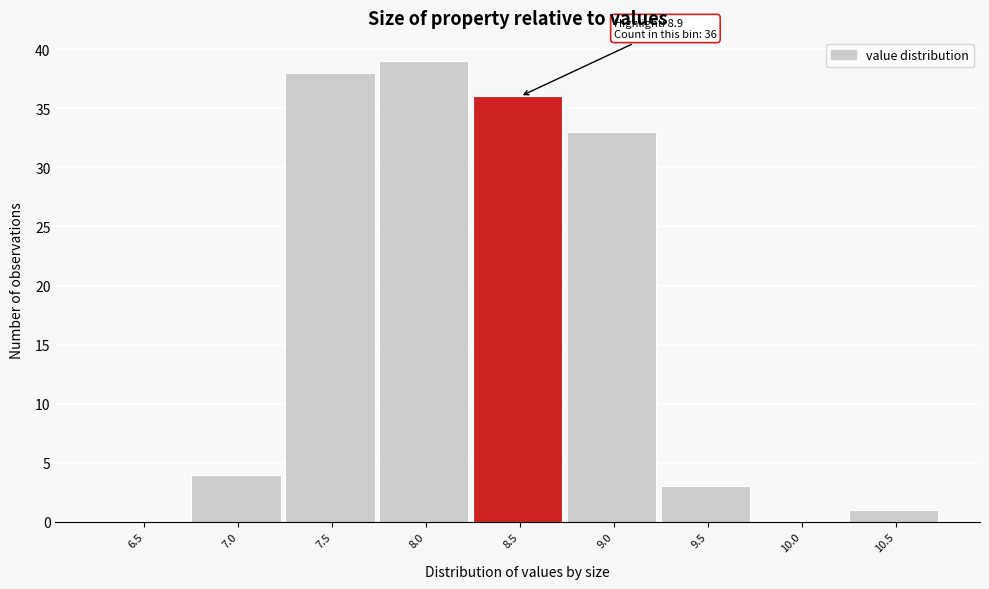

Reading left to right, list all the values displayed in this chart.

6.5=0	7.0=4	7.5=38	8.0=39	8.5=36	9.0=33	9.5=3	10.0=0	10.5=1